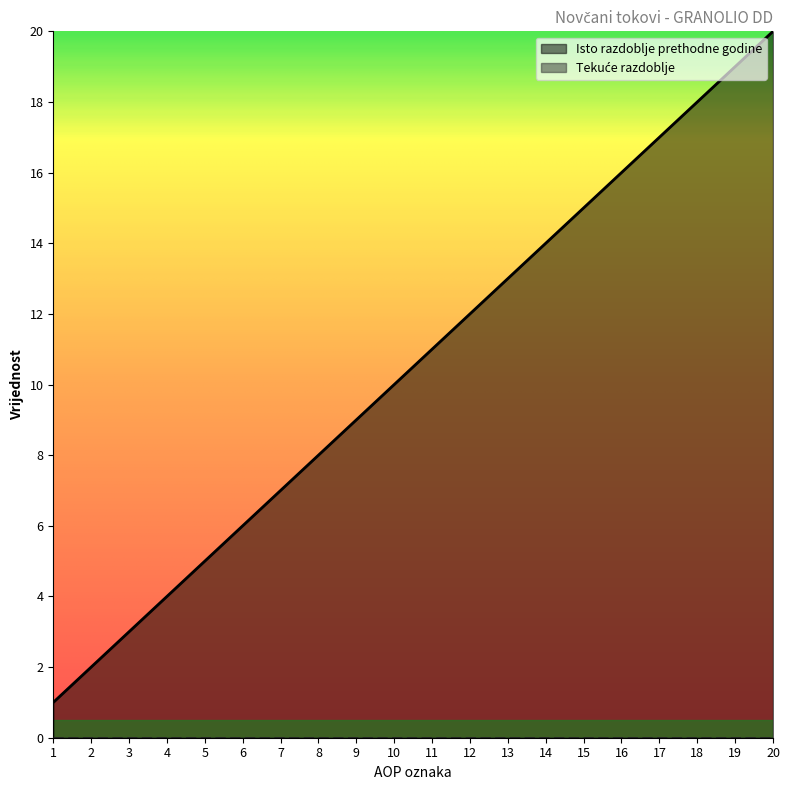

At which category does the chart reach its minimum across all series?

1